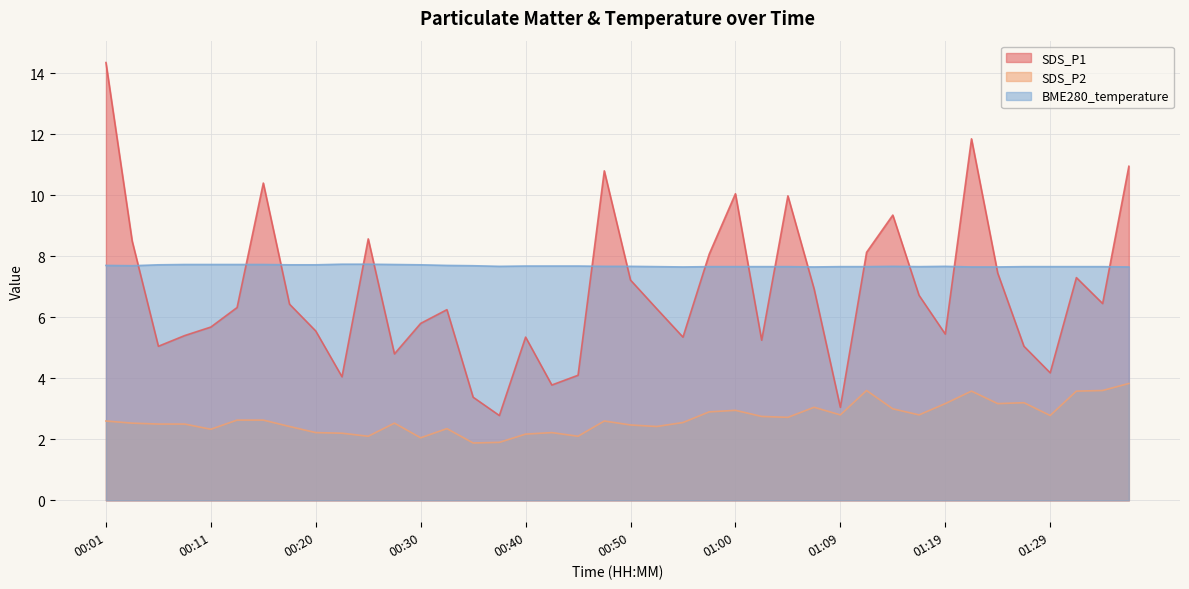

True or false: SDS_P1 and SDS_P2 cross at least once.

False